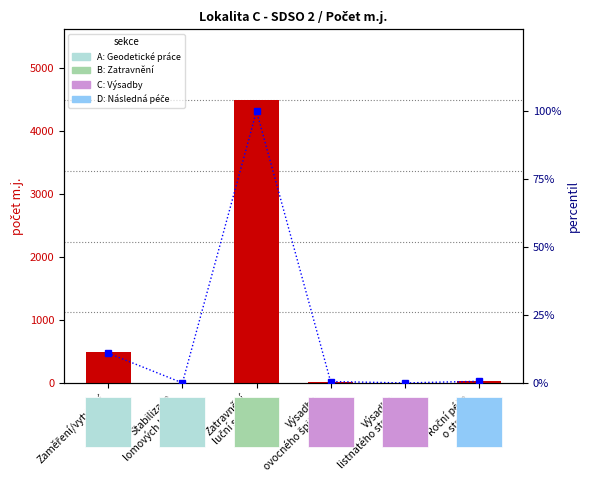

Rank the series by their average value, from highest to lowest.

počet m.j., percentil v souboru